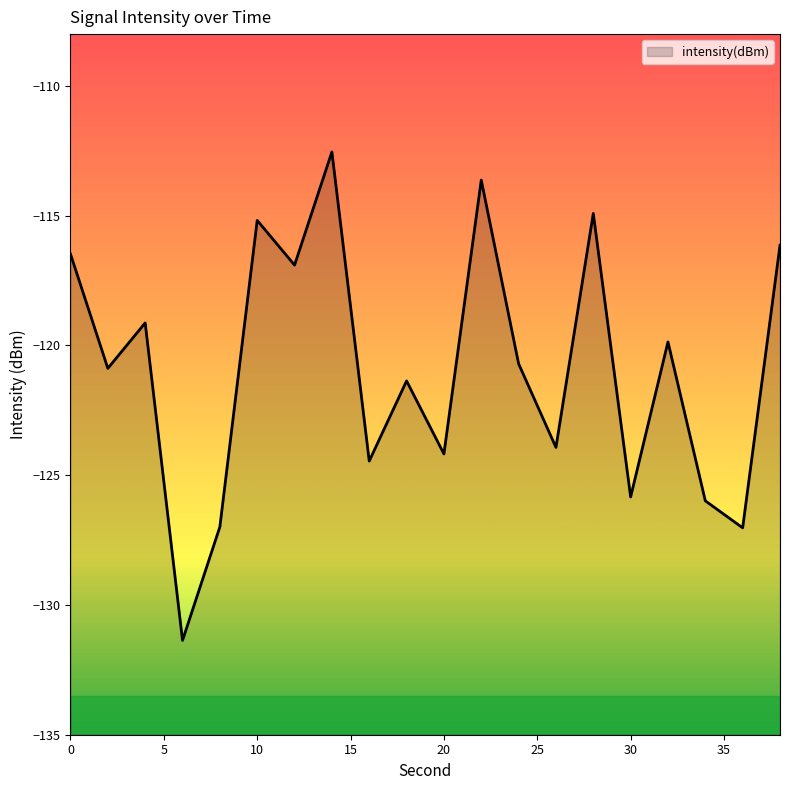

List the labels in order of value, largest first.

14, 22, 28, 10, 38, 0, 12, 4, 32, 24, 2, 18, 26, 20, 16, 30, 34, 8, 36, 6